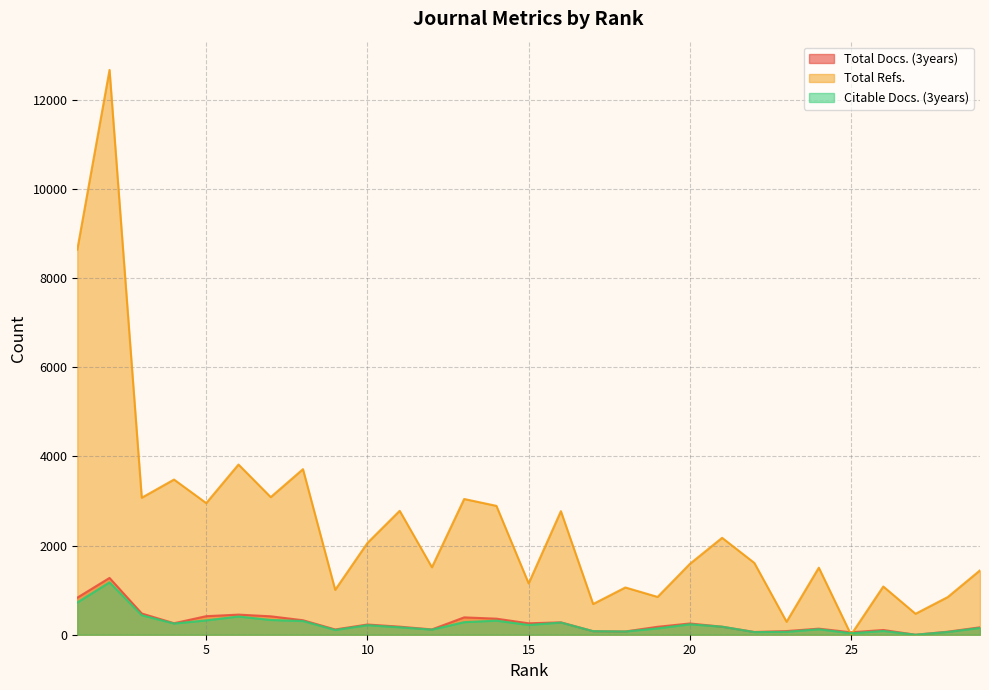

What is the maximum value shown in the chart?

12671